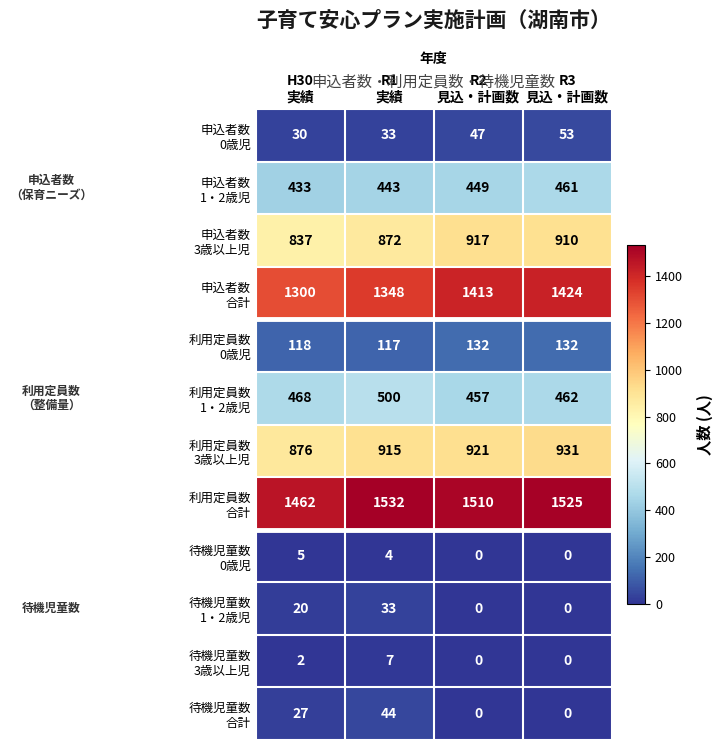

At how many categories does at least one series exceed 1106?

4